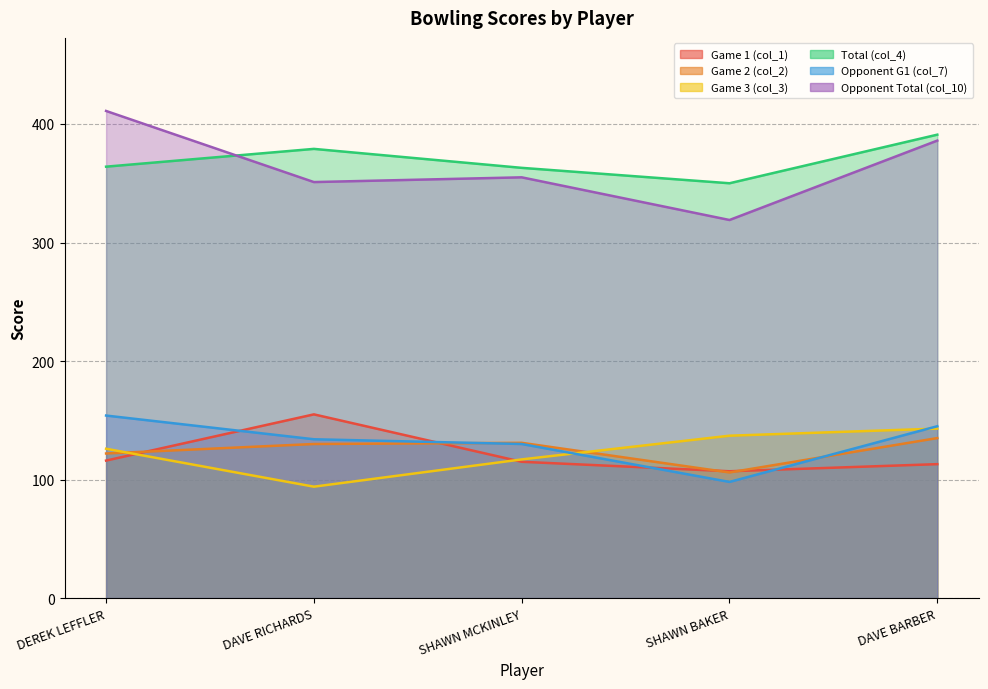

Is it true that Game 3 (col_3) equals 94 at DAVE RICHARDS?

True